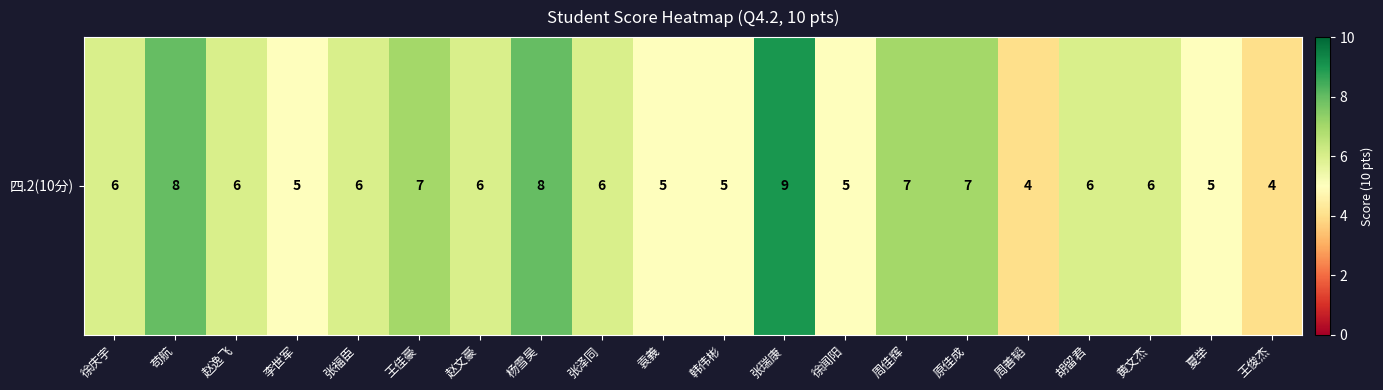

Reading left to right, transcribe all the data shown in this chart.

6	8	6	5	6	7	6	8	6	5	5	9	5	7	7	4	6	6	5	4